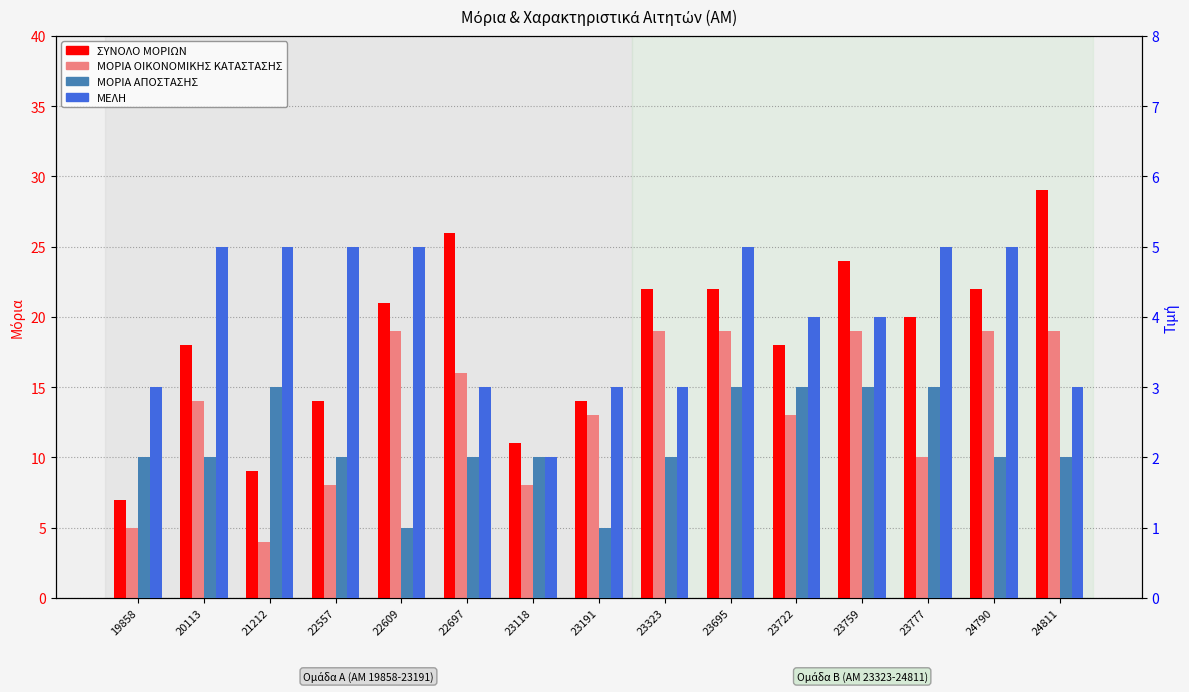

What is the value of the ΜΟΡΙΑ ΟΙΚΟΝΟΜΙΚΗΣ ΚΑΤΑΣΤΑΣΗΣ bar at the 14th from the left?

19